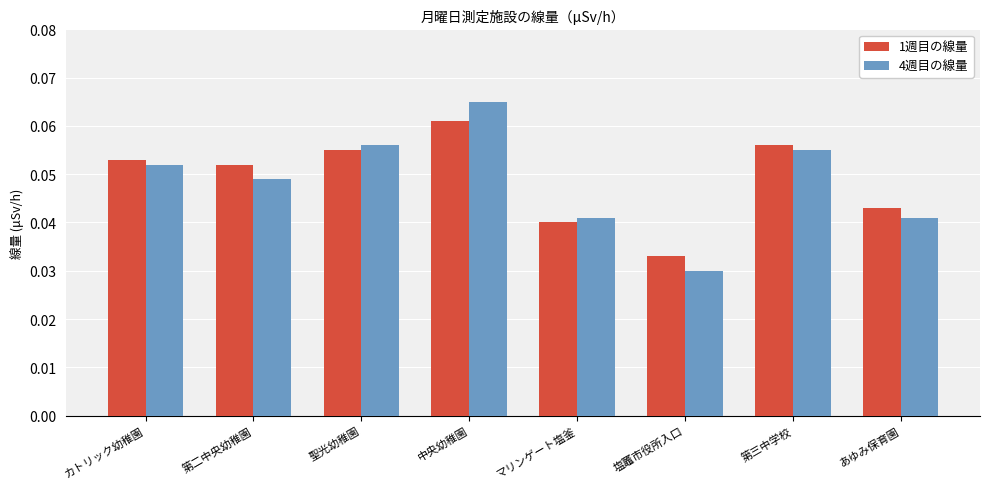

What is the sum of all 1週目の線量 values?

0.4